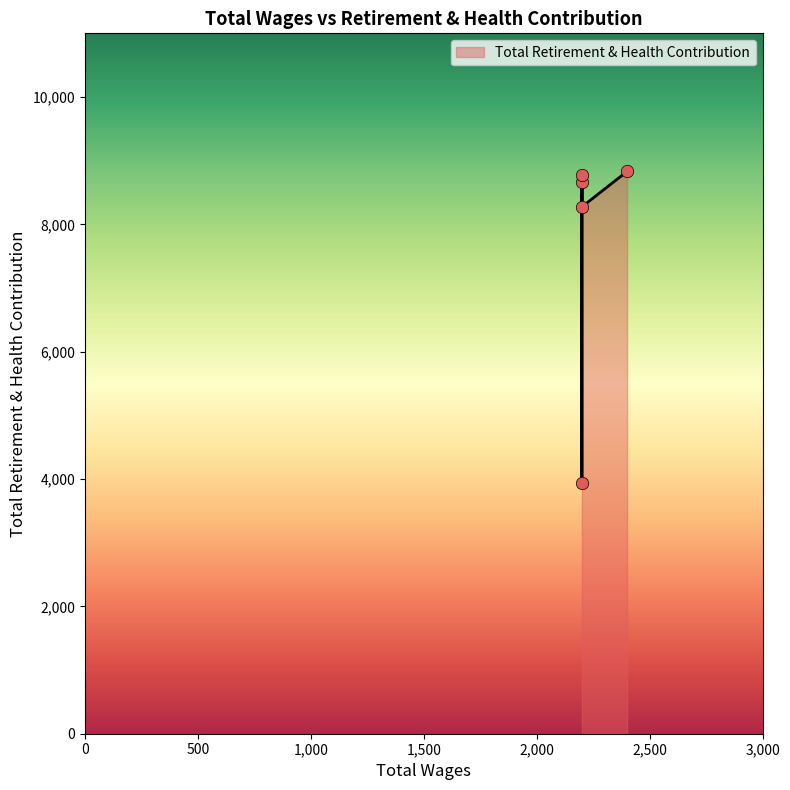

What is the change in value from 2400.0 to 2200.0?

-53